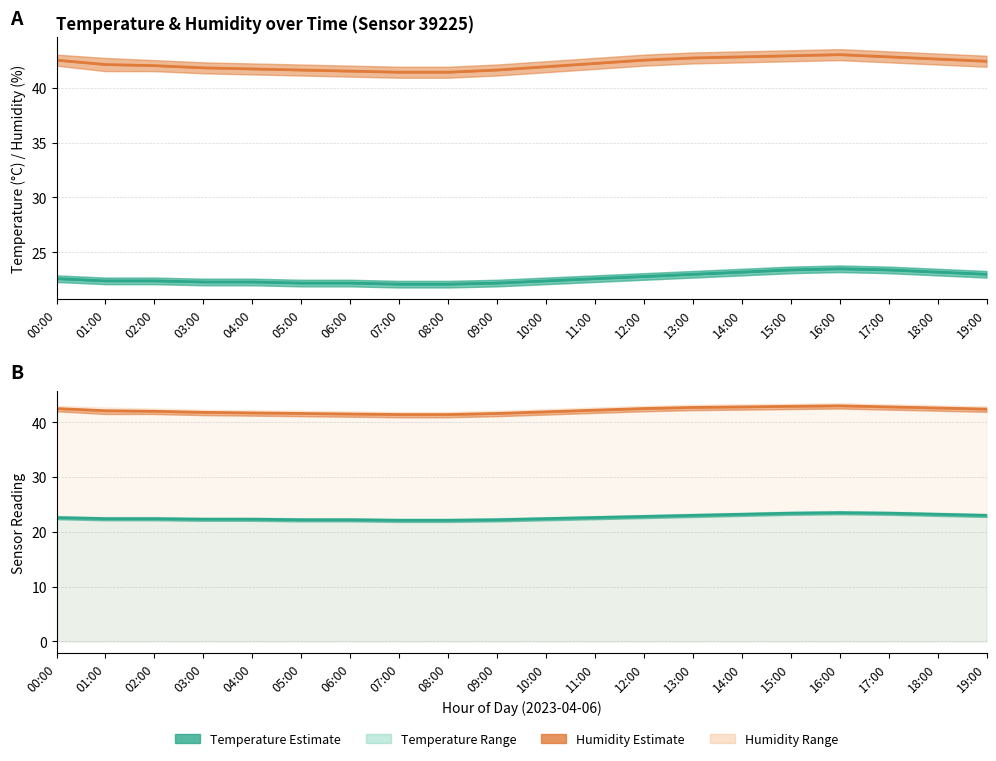

Which category has the lowest value in the temperature series?

07:00